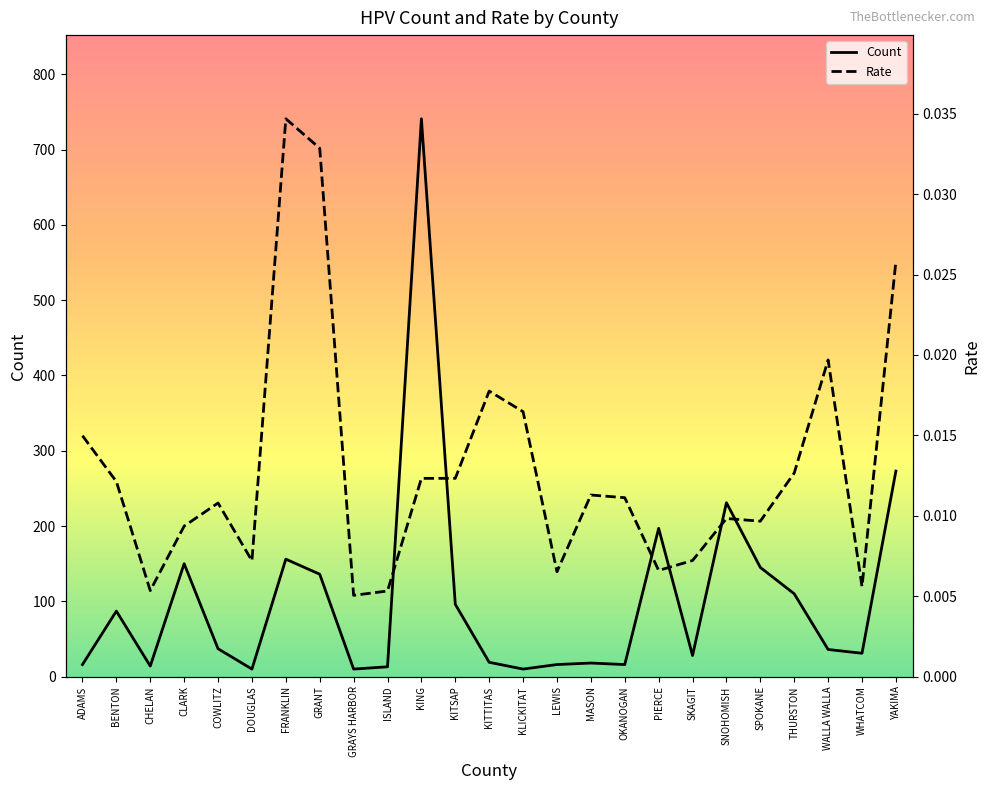

Which series changed the most between GRANT and WHATCOM?

Count